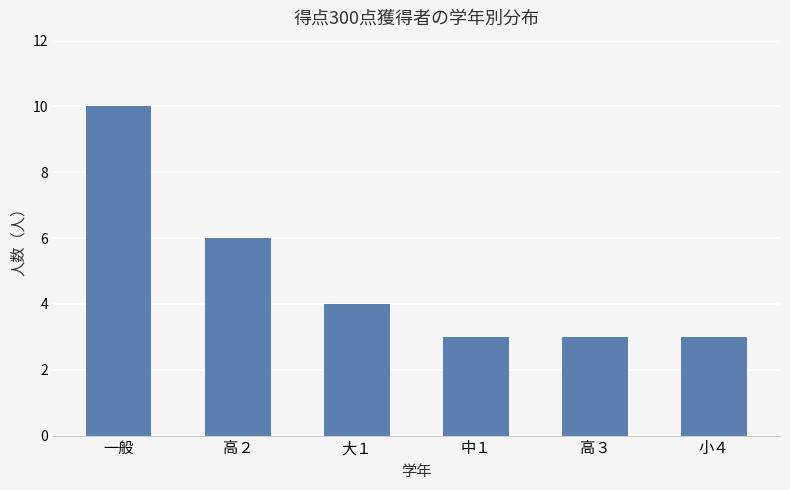

What is the maximum value shown in the chart?

10